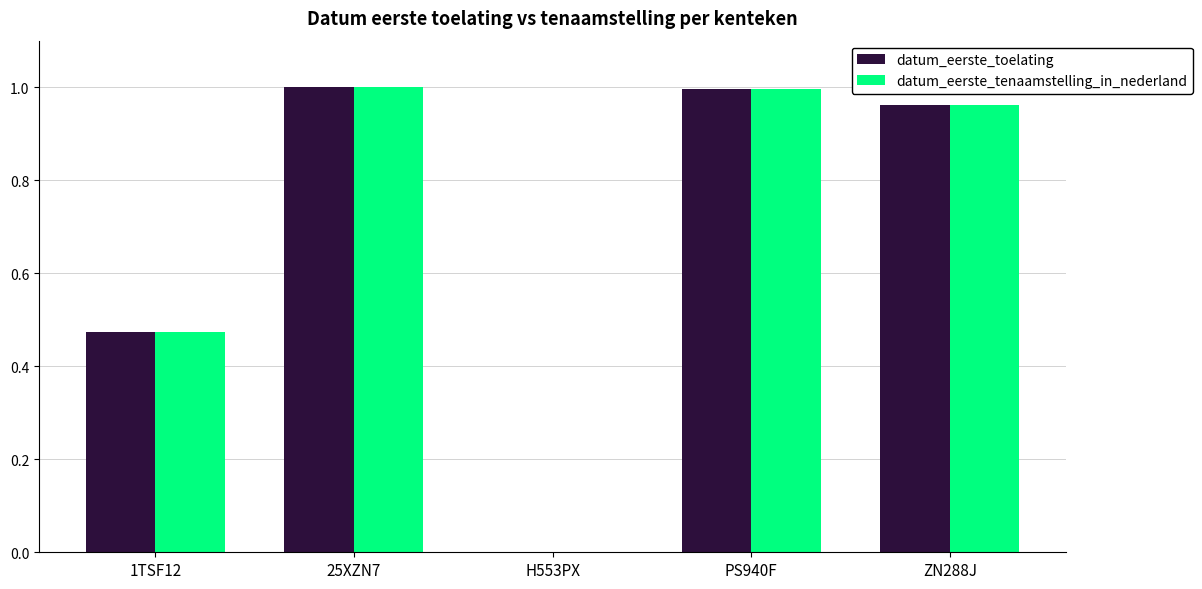

What is the sum of the datum_eerste_tenaamstelling_in_nederland values at 25XZN7 and ZN288J?

2.0